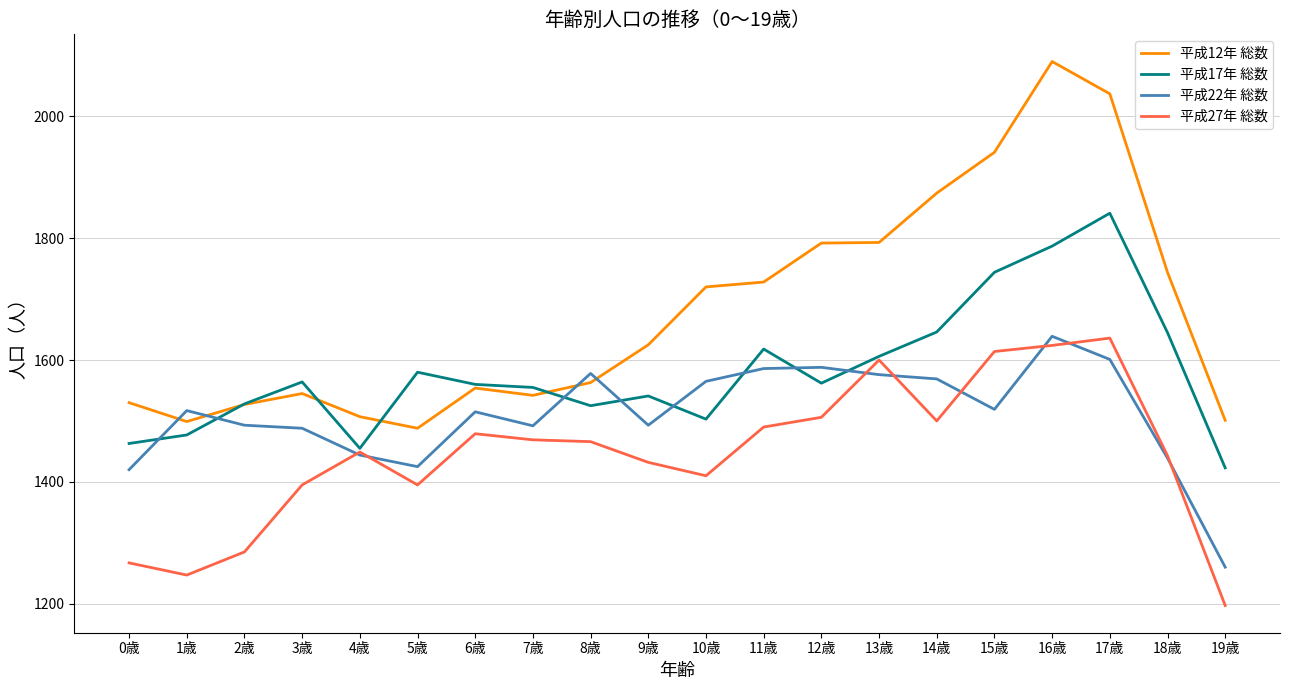

Which series has the largest total across all categories?

平成12年 総数